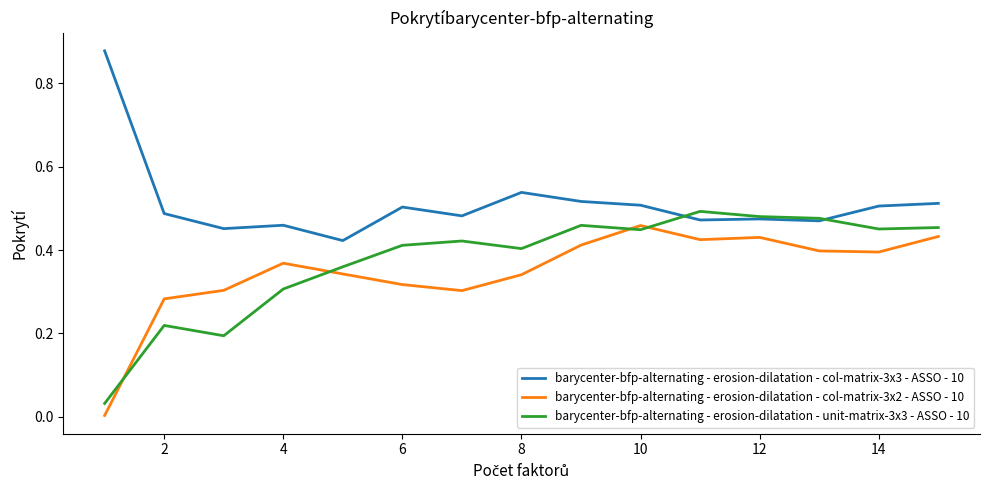

True or false: barycenter-bfp-alternating - erosion-dilatation - col-matrix-3x3 - ASSO - 10 and barycenter-bfp-alternating - erosion-dilatation - col-matrix-3x2 - ASSO - 10 intersect in this chart.

False